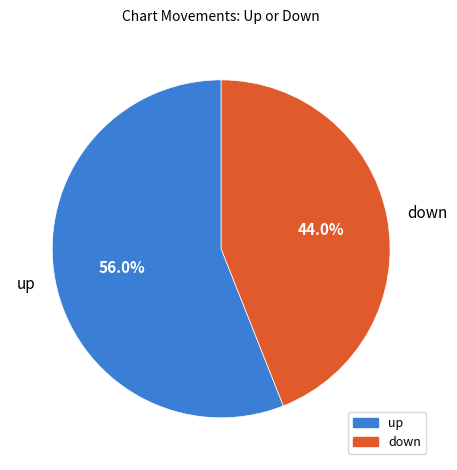

Which has a higher value, down or up?

up